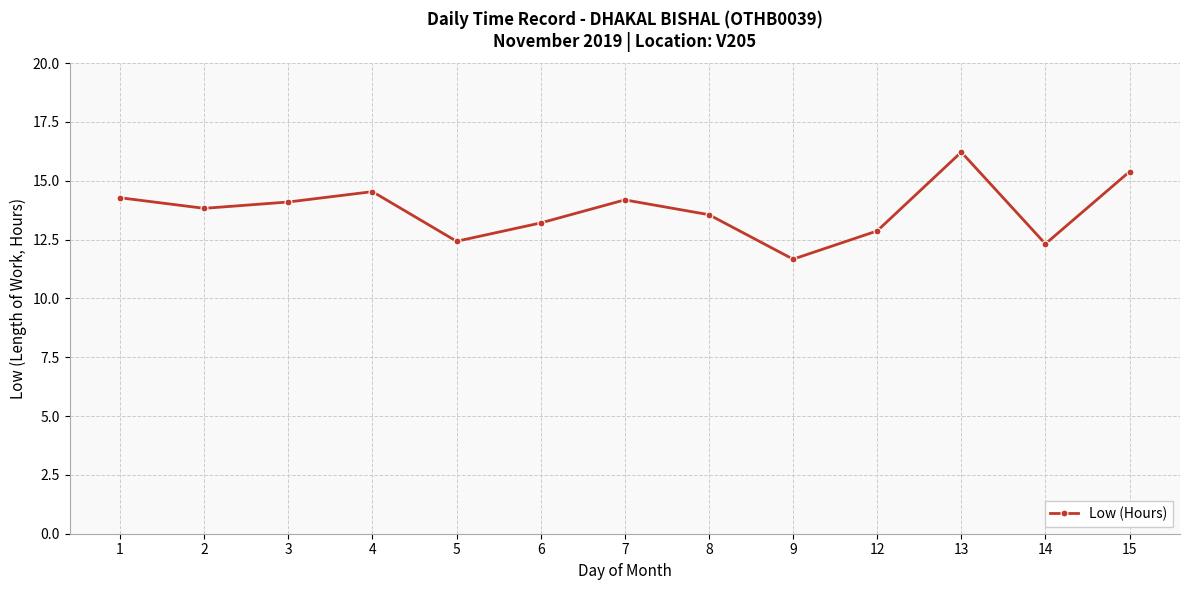

What is the sum of the values at 2 and 4?

28.4